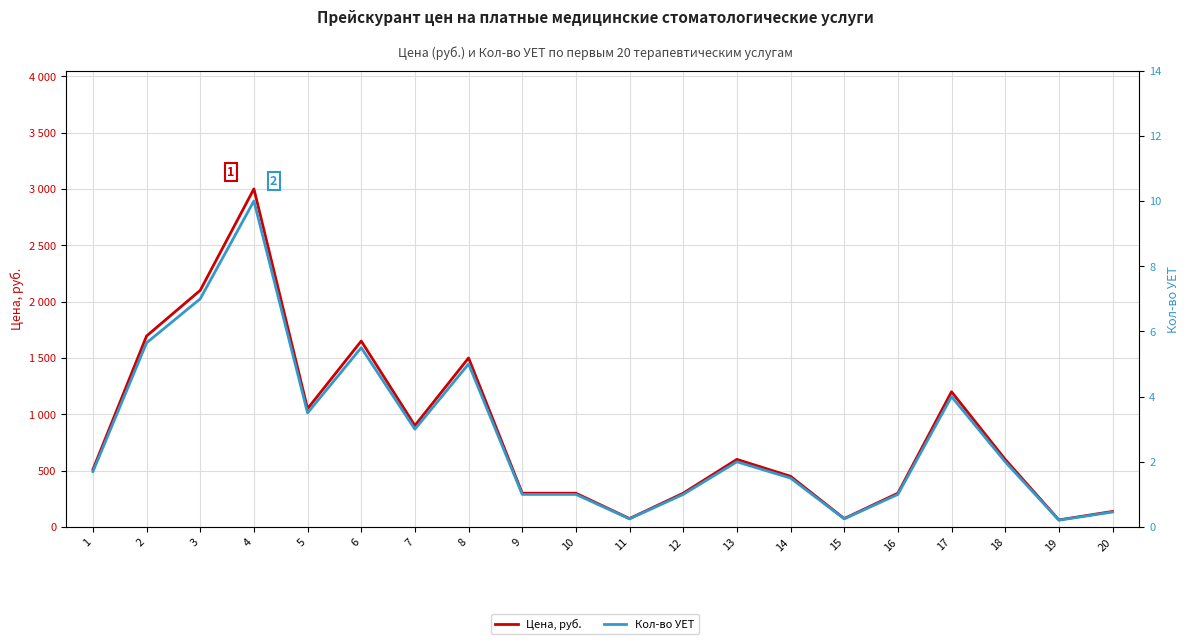

Is it true that Кол-во УЕТ equals 2.0 at 18?

True